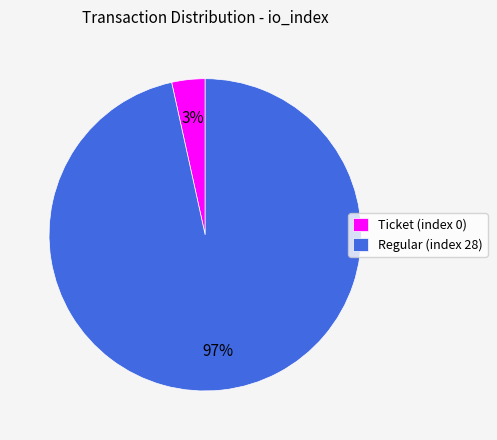

To the nearest percent, what is the average slice percentage?

50%